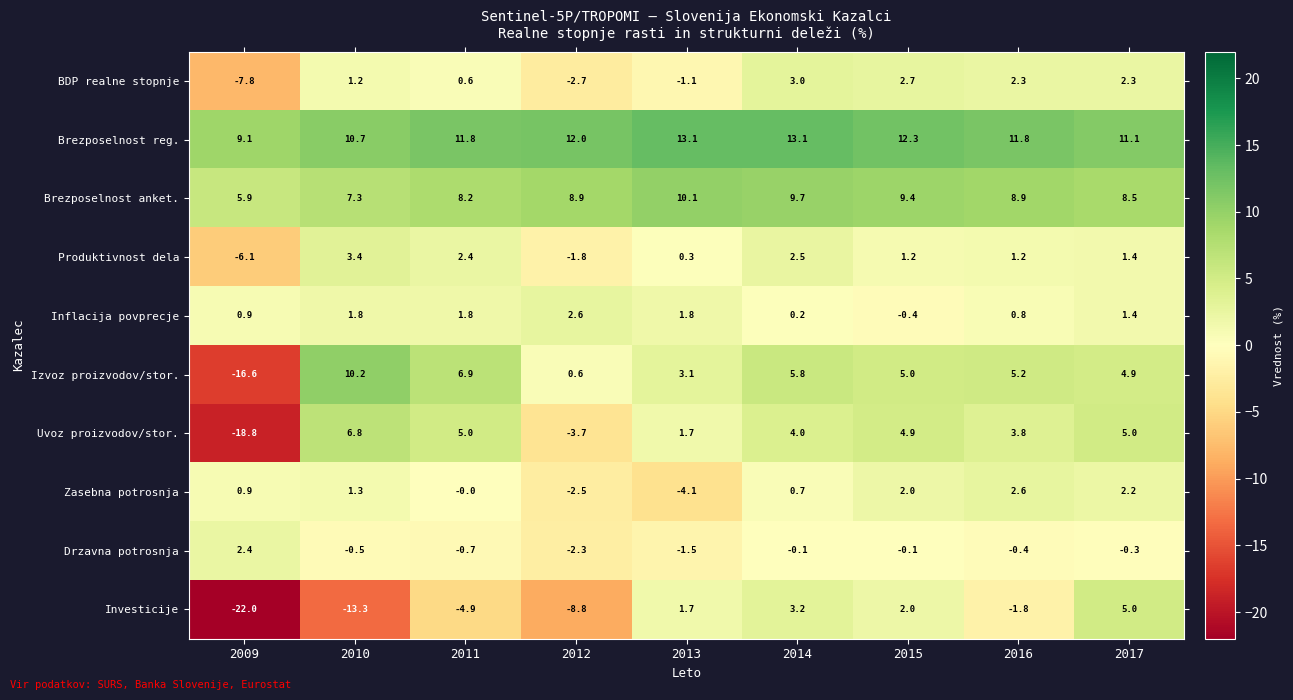

Rank the series at 2012 from highest to lowest value.

Brezposelnost reg., Brezposelnost anket., Inflacija povprecje, Izvoz proizvodov/stor., Produktivnost dela, Drzavna potrosnja, Zasebna potrosnja, BDP realne stopnje, Uvoz proizvodov/stor., Investicije